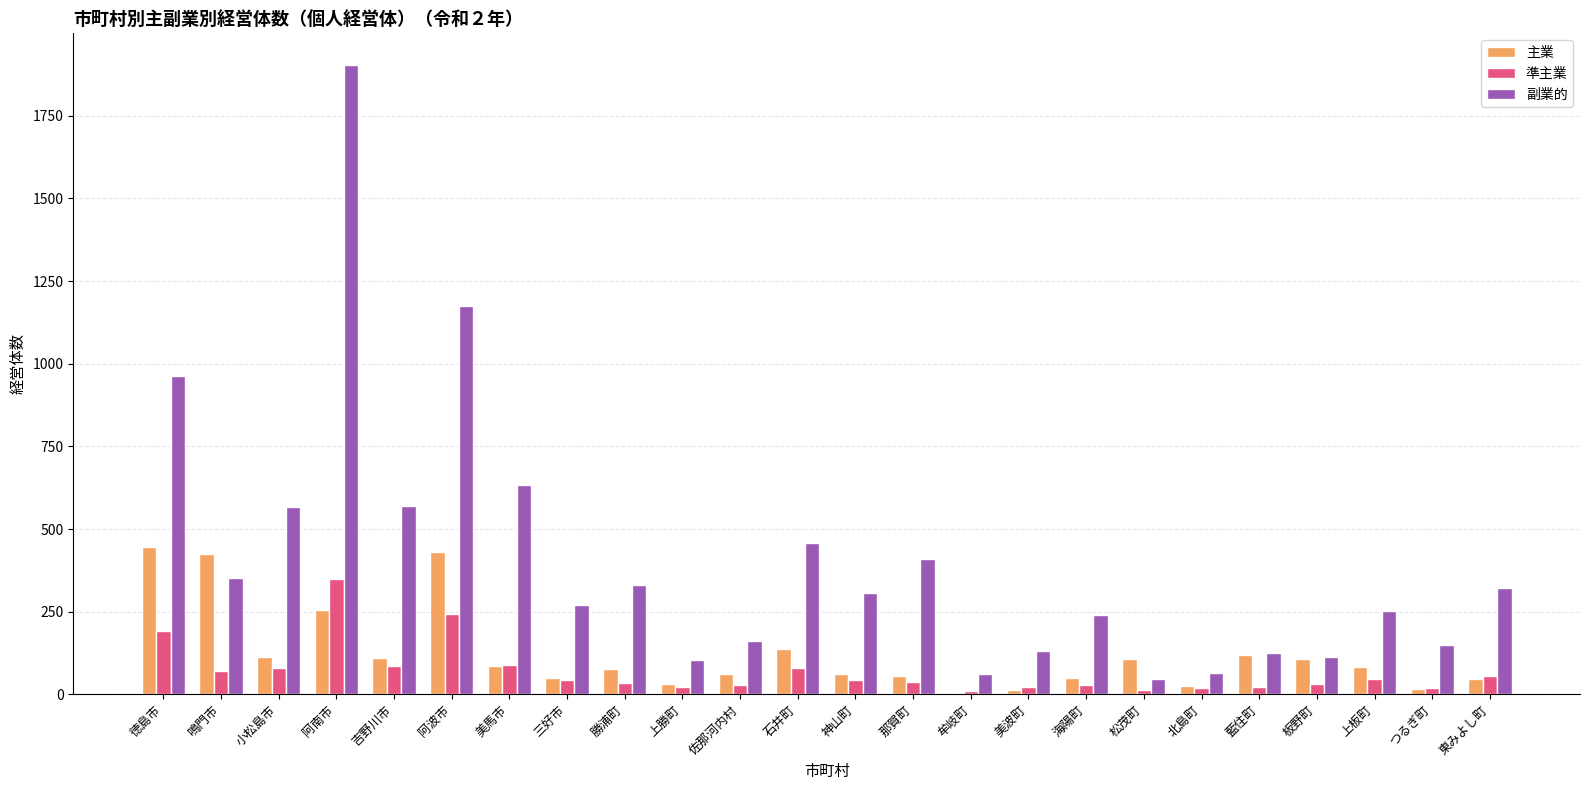

Between 徳島市 and 阿南市, which series saw the biggest shift?

副業的